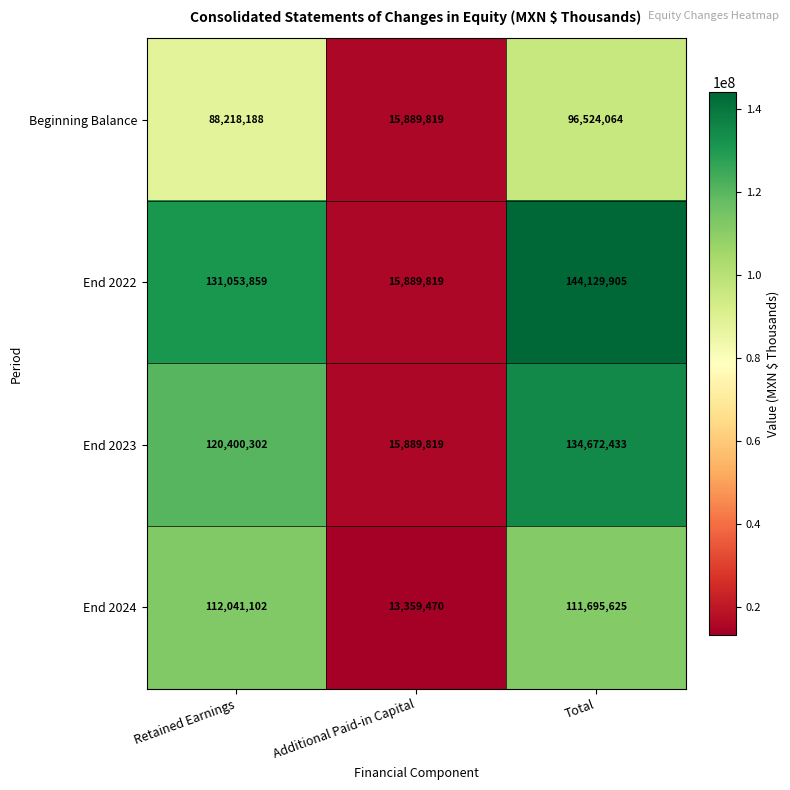

How many values in the End 2023 series are below 120400302?

1